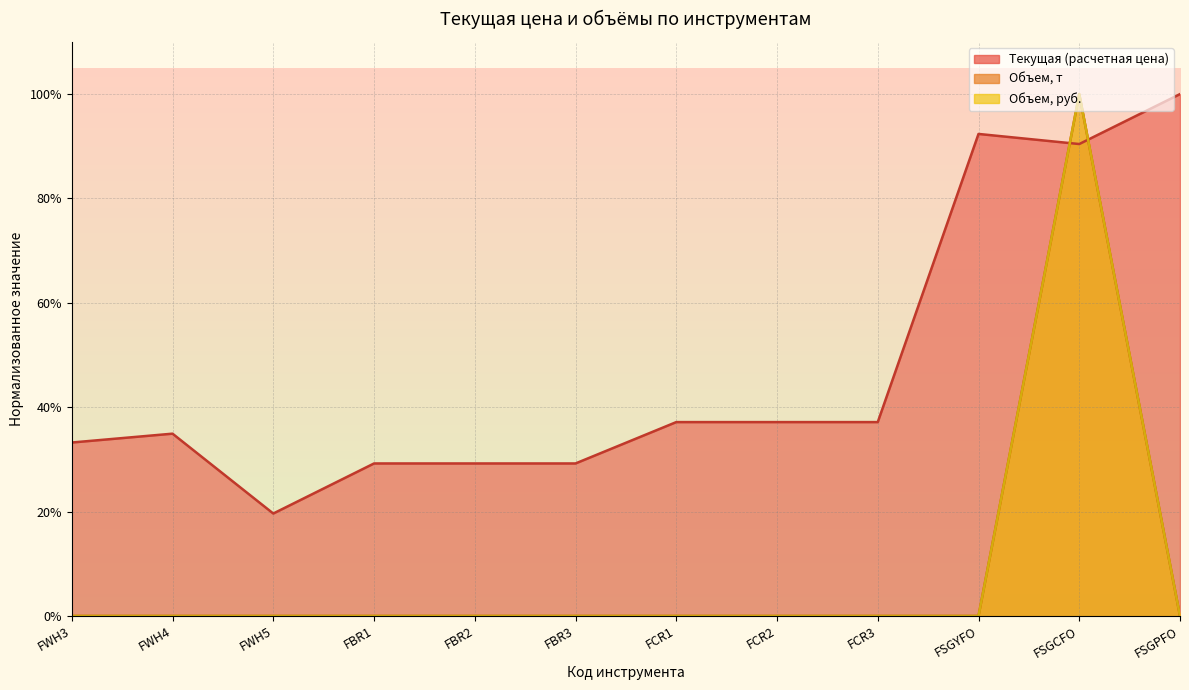

Reading right to left, what are all the values shown in this chart?

Текущая (расчетная цена): 1.0	0.9	0.9	0.4	0.4	0.4	0.3	0.3	0.3	0.2	0.3	0.3
Объем, т: 0.0	1.0	0.0	0.0	0.0	0.0	0.0	0.0	0.0	0.0	0.0	0.0
Объем, руб.: 0.0	1.0	0.0	0.0	0.0	0.0	0.0	0.0	0.0	0.0	0.0	0.0